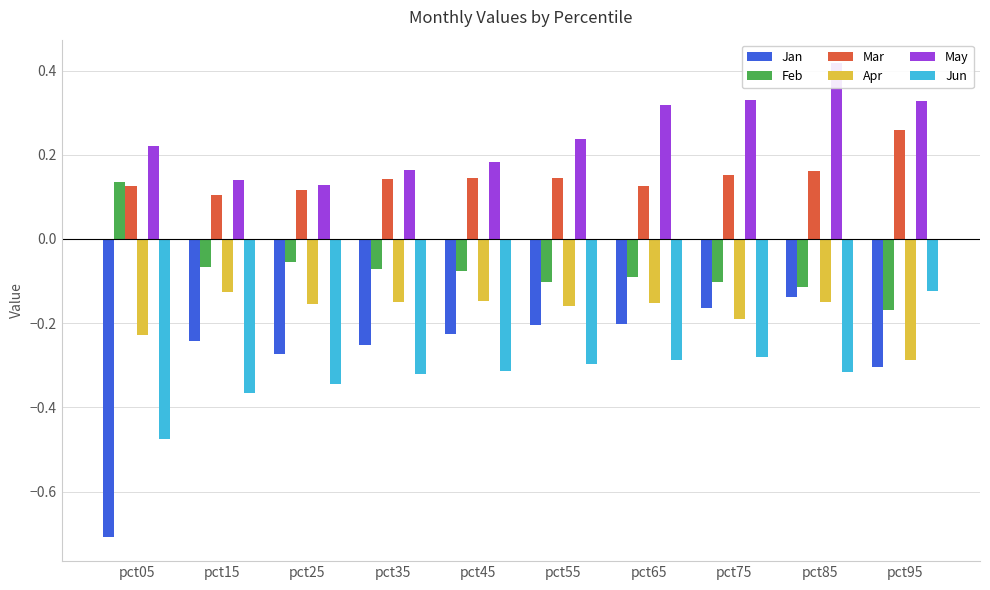

Which category has the lowest value across all series?

pct05